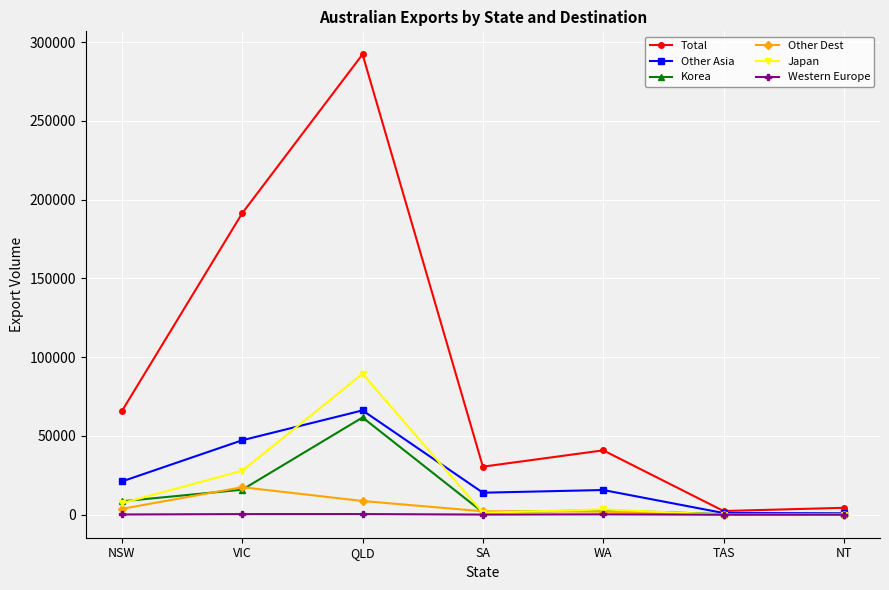

What is the value of the Western Europe point at the 5th from the left?

222